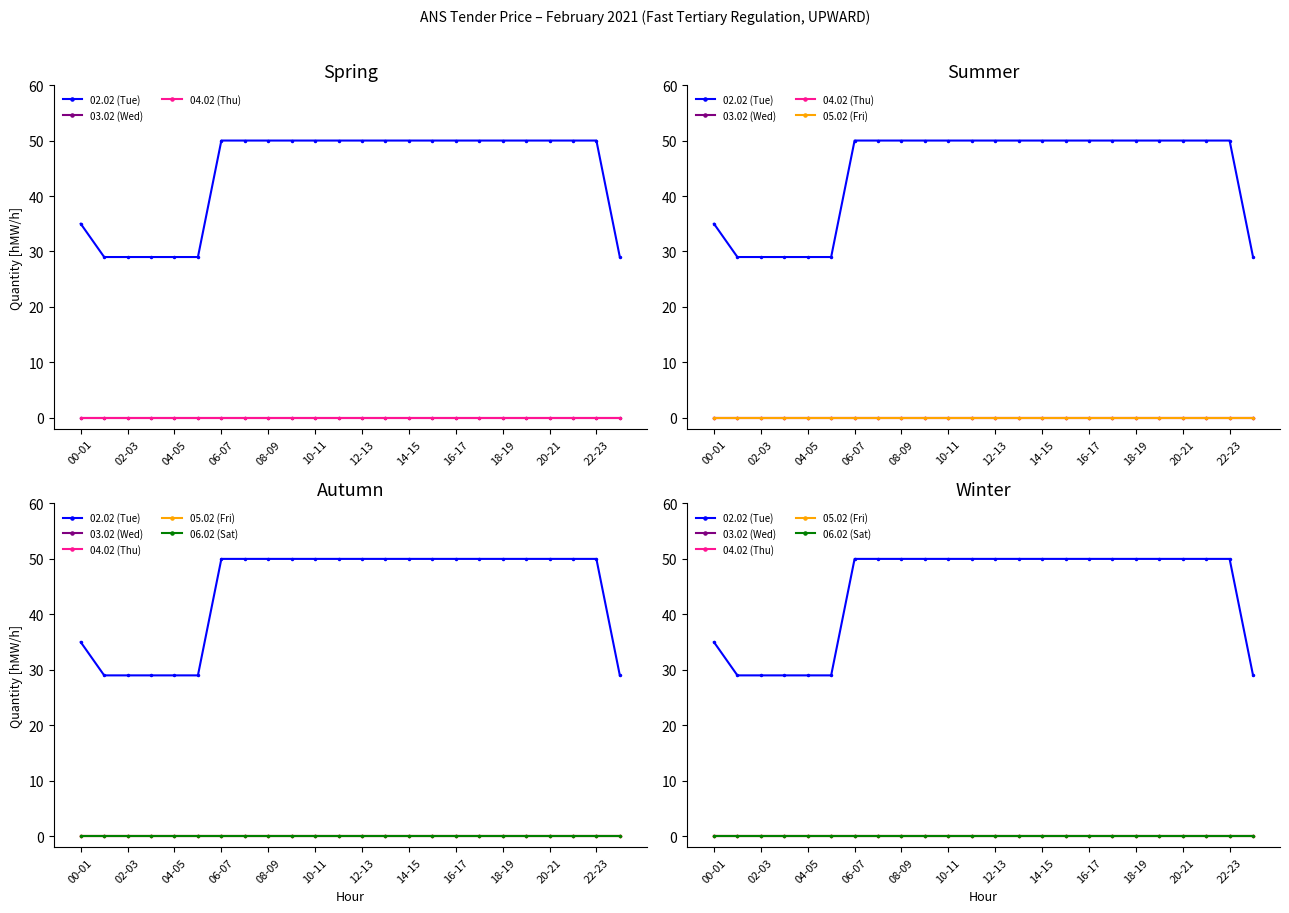

At which category is the sum across all series the highest?

06-07